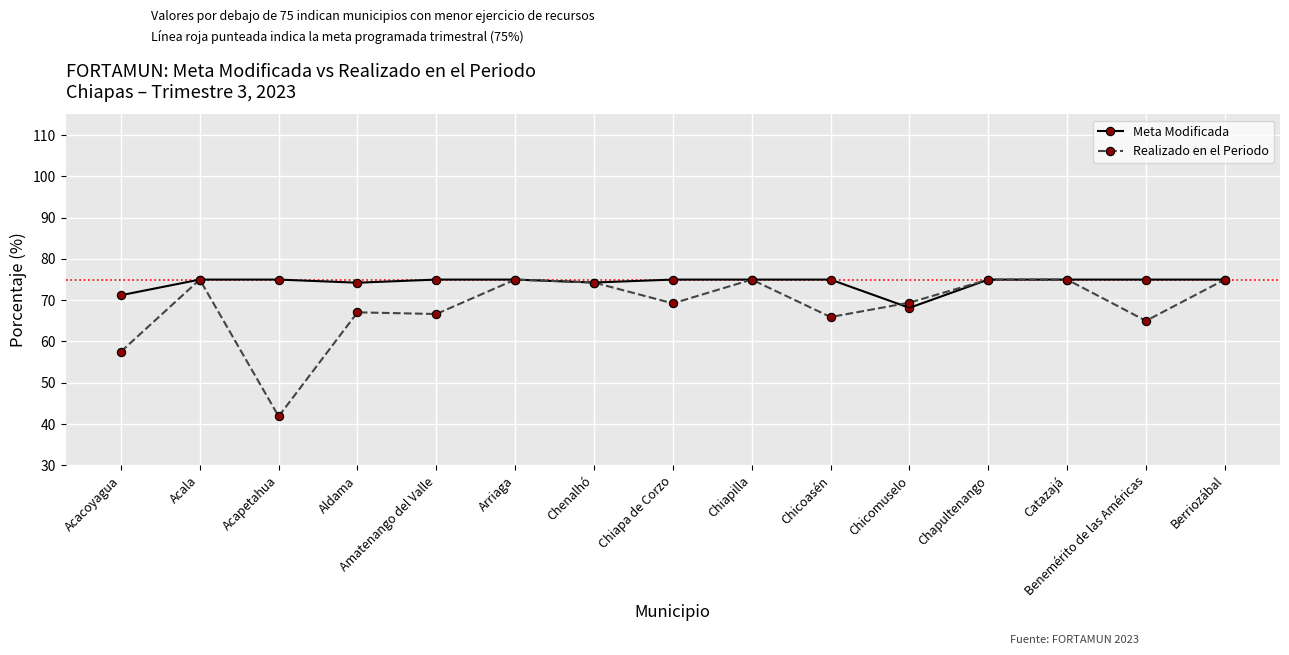

What is the difference between the Meta Modificada values at Catazajá and Chenalhó?

0.7